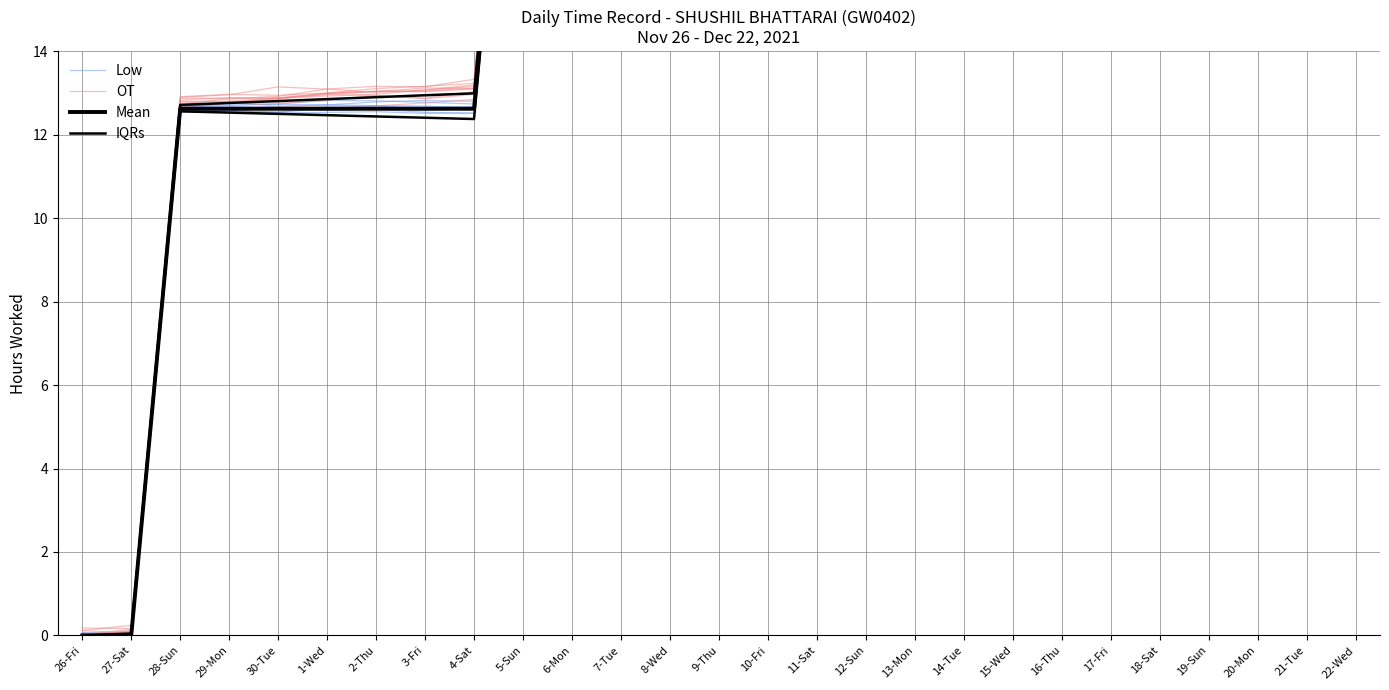

Count the number of data series in this chart.

4